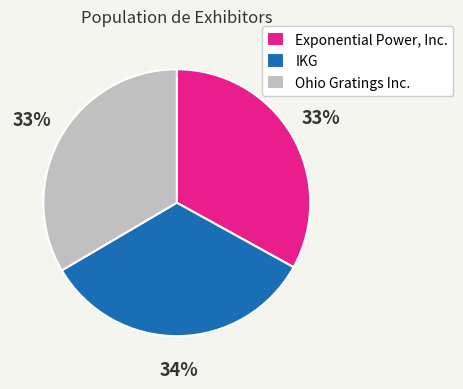

Does Exponential Power, Inc. account for over 50% of the chart?

No